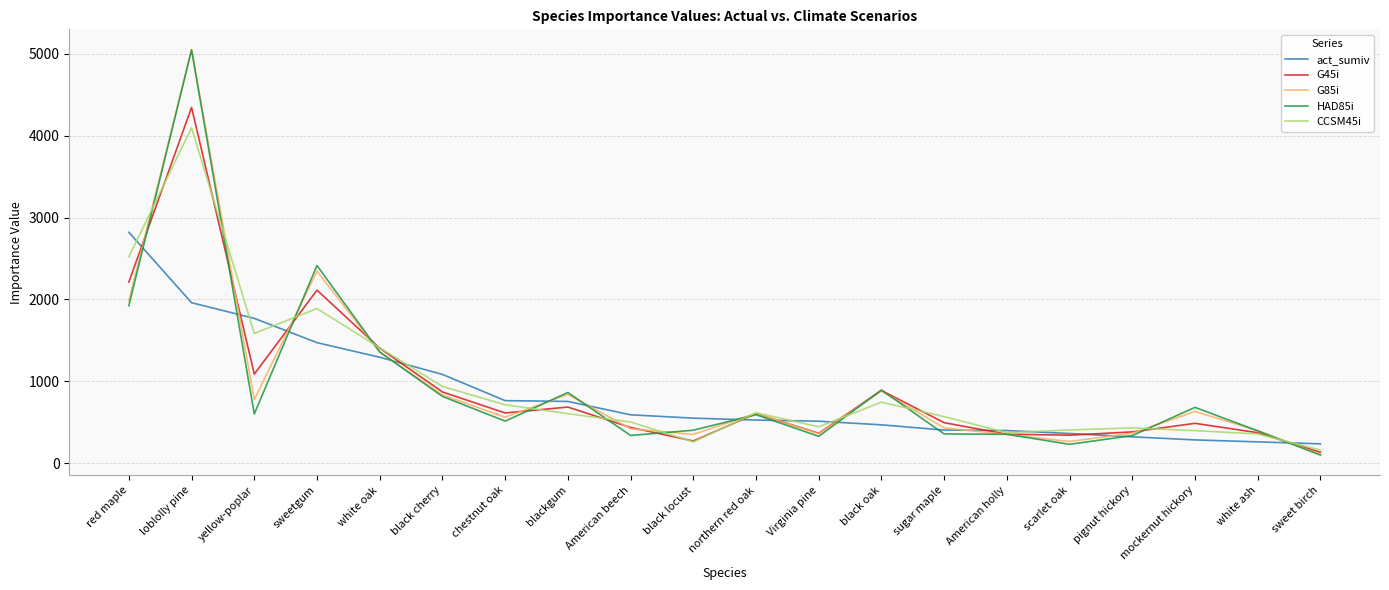

What is the maximum value for HAD85i?

5048.1